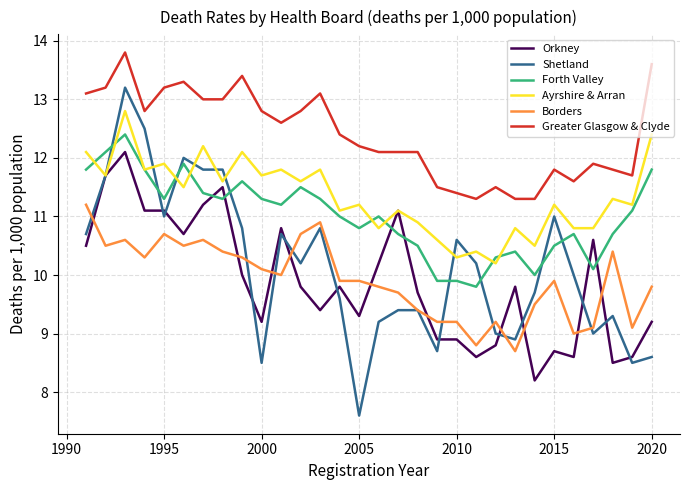

Reading right to left, list all the values displayed in this chart.

Orkney: 9.2	8.6	8.5	10.6	8.6	8.7	8.2	9.8	8.8	8.6	8.9	8.9	9.7	11.1	10.2	9.3	9.8	9.4	9.8	10.8	9.2	10.0	11.5	11.2	10.7	11.1	11.1	12.1	11.7	10.5
Shetland: 8.6	8.5	9.3	9.0	10.0	11.0	9.7	8.9	9.0	10.2	10.6	8.7	9.4	9.4	9.2	7.6	9.6	10.8	10.2	10.7	8.5	10.8	11.8	11.8	12.0	11.0	12.5	13.2	11.7	10.7
Forth Valley: 11.8	11.1	10.7	10.1	10.7	10.5	10.0	10.4	10.3	9.8	9.9	9.9	10.5	10.7	11.0	10.8	11.0	11.3	11.5	11.2	11.3	11.6	11.3	11.4	11.9	11.3	11.8	12.4	12.1	11.8
Ayrshire & Arran: 12.4	11.2	11.3	10.8	10.8	11.2	10.5	10.8	10.2	10.4	10.3	10.6	10.9	11.1	10.8	11.2	11.1	11.8	11.6	11.8	11.7	12.1	11.6	12.2	11.5	11.9	11.8	12.8	11.7	12.1
Borders: 9.8	9.1	10.4	9.1	9.0	9.9	9.5	8.7	9.2	8.8	9.2	9.2	9.4	9.7	9.8	9.9	9.9	10.9	10.7	10.0	10.1	10.3	10.4	10.6	10.5	10.7	10.3	10.6	10.5	11.2
Greater Glasgow & Clyde: 13.6	11.7	11.8	11.9	11.6	11.8	11.3	11.3	11.5	11.3	11.4	11.5	12.1	12.1	12.1	12.2	12.4	13.1	12.8	12.6	12.8	13.4	13.0	13.0	13.3	13.2	12.8	13.8	13.2	13.1